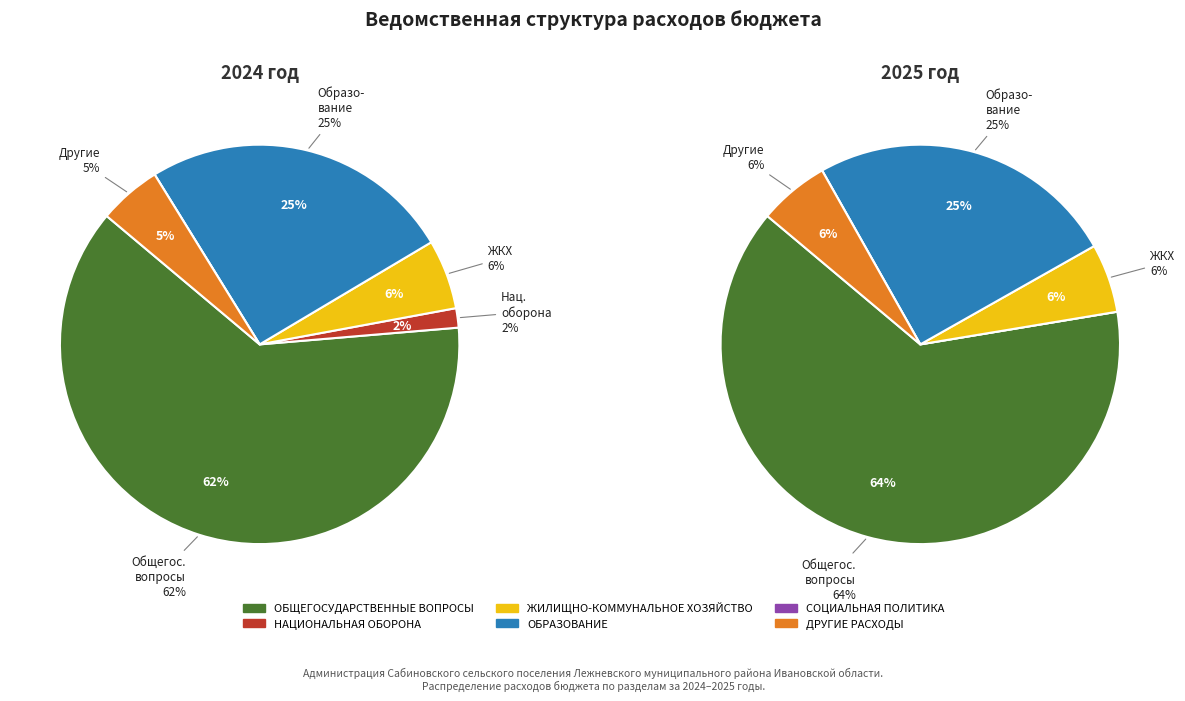

How many segments does this pie chart have?

6